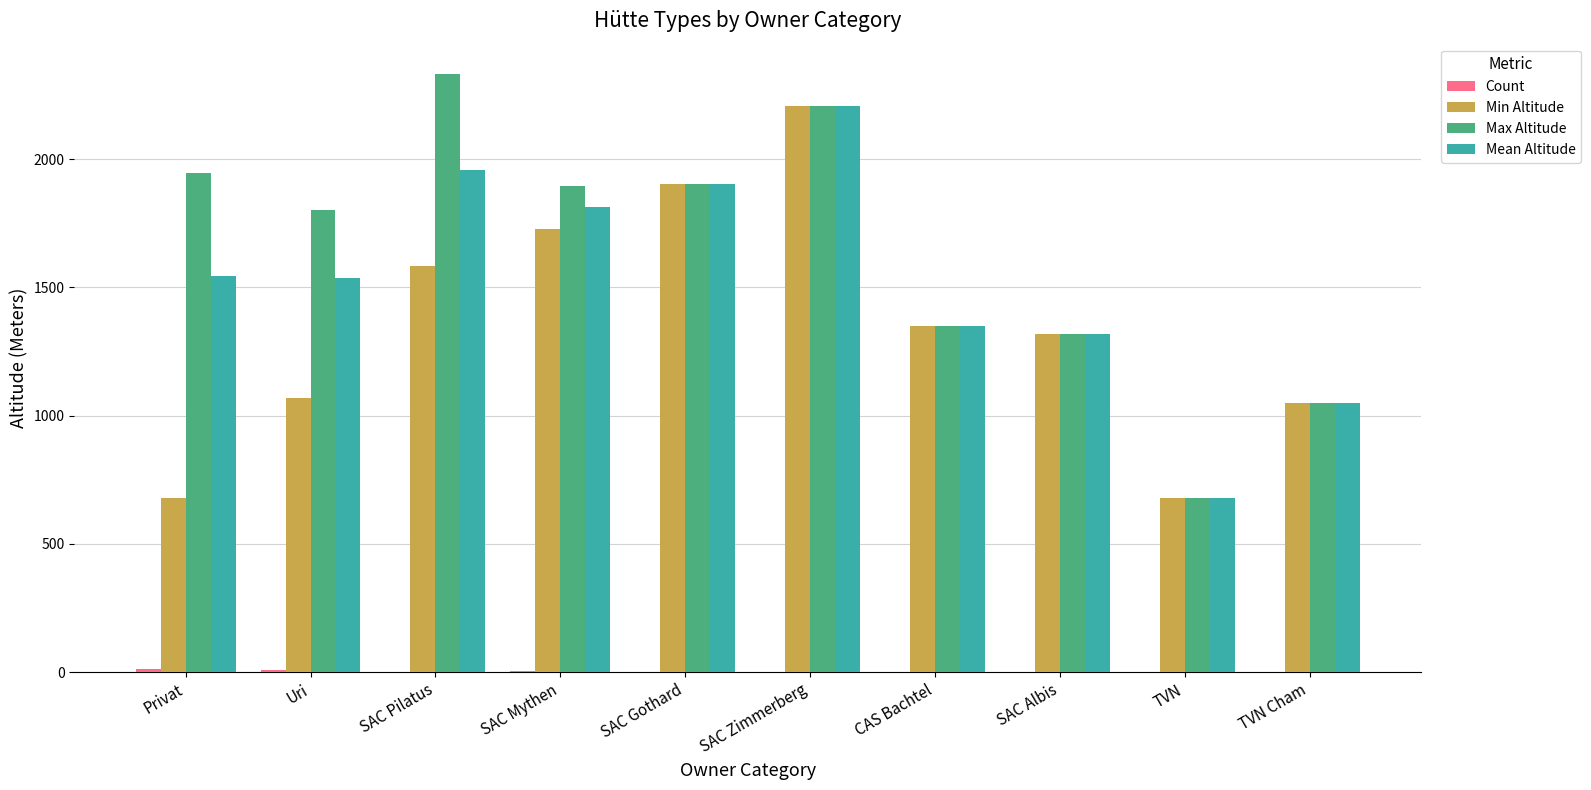

At which category does the chart reach its peak across all series?

SAC Pilatus